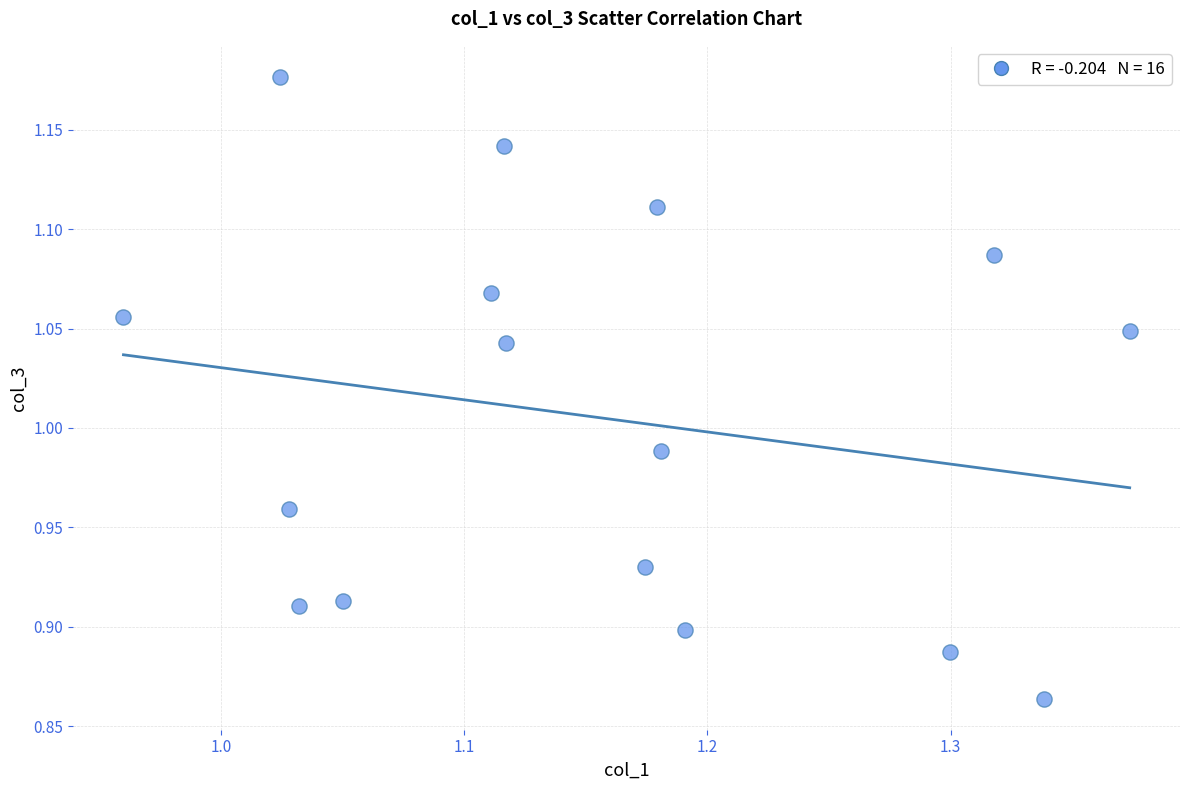

What is the range of X values (max minus min)?

0.4